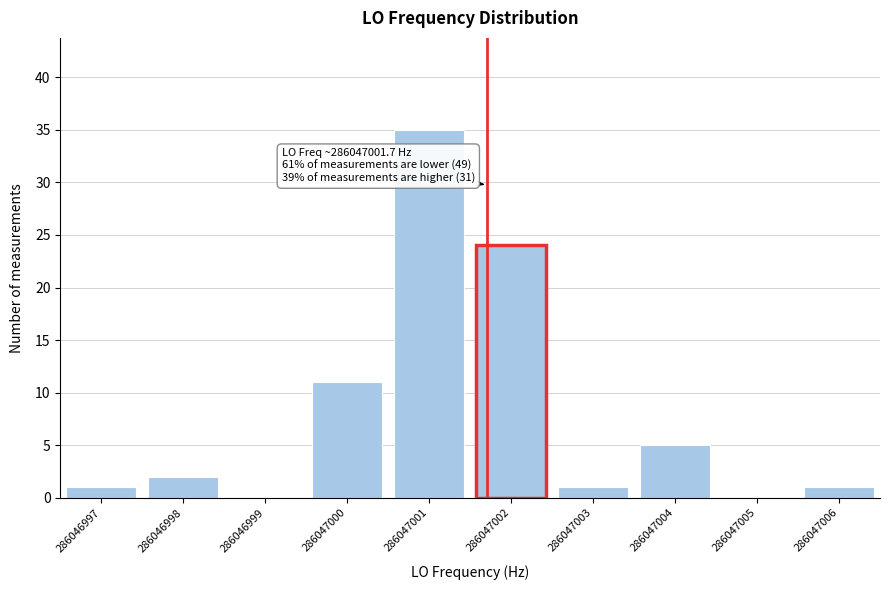

Reading left to right, what are all the values shown in this chart?

286046997=1	286046998=2	286046999=0	286047000=11	286047001=35	286047002=24	286047003=1	286047004=5	286047005=0	286047006=1